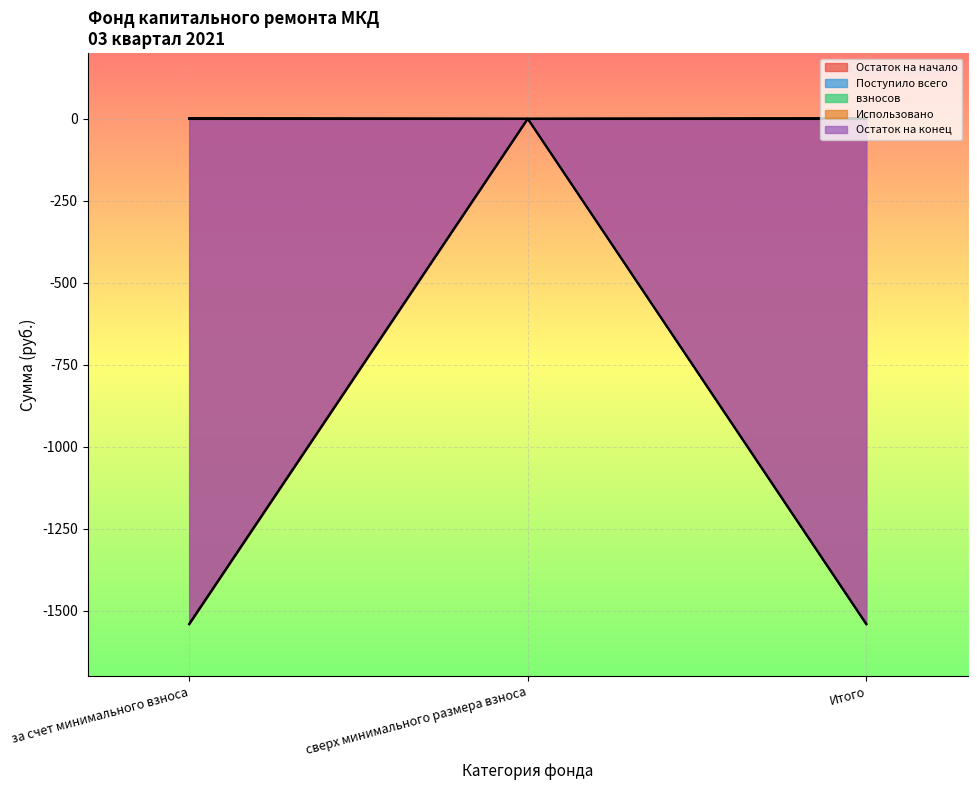

List the labels in order of Остаток на конец value, smallest first.

за счет минимального взноса, Итого, сверх минимального размера взноса